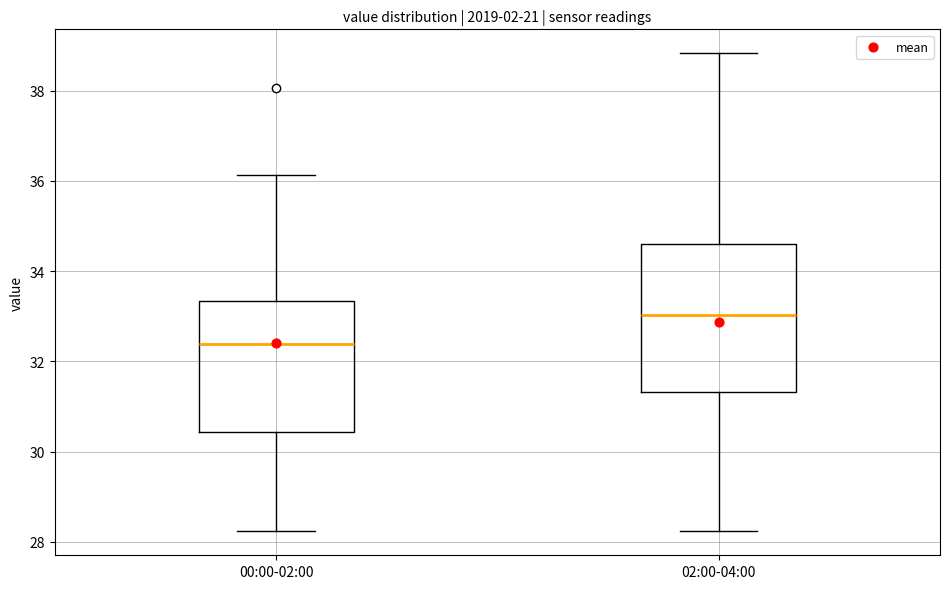

Reading left to right, read every box against the y-axis: the position of its median line, the range the box covers, and the ends of its whiskers. The values are not printed on the chart, so give them approximately, as read against the axis.

00:00-02:00: median 32.4, box 30.4 to 33.4, whiskers 28.2 to 36.2
02:00-04:00: median 33.0, box 31.4 to 34.6, whiskers 28.2 to 38.8